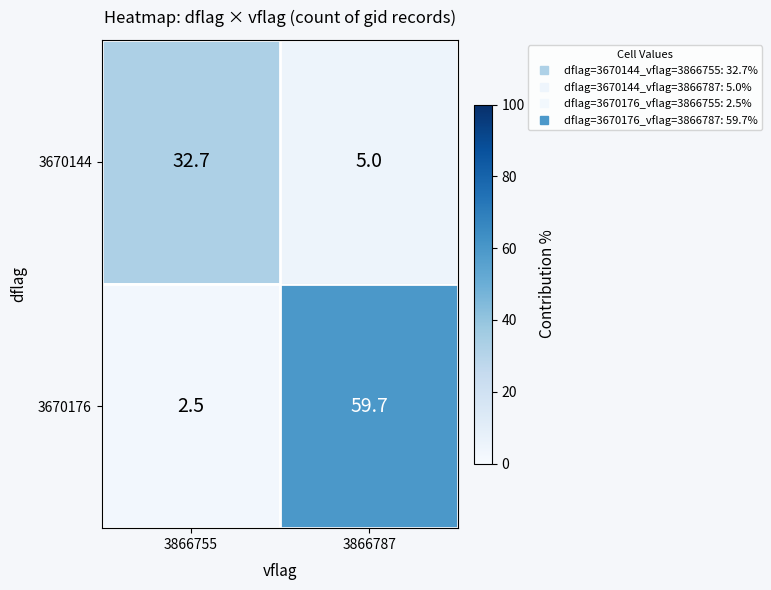

The value of 3670144 at 3866755 is 32.7. True or false?

True